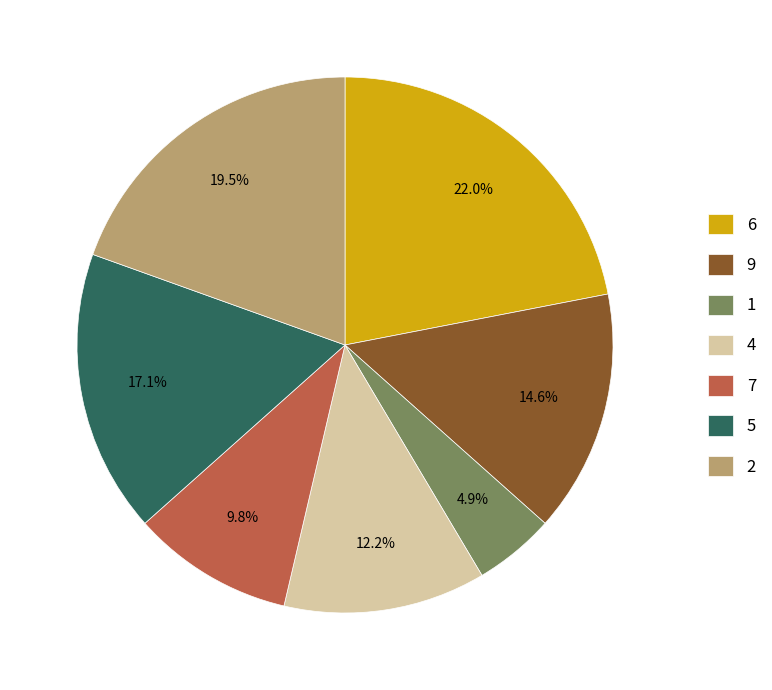

What percentage is the 4 slice, to the nearest percent?

12%